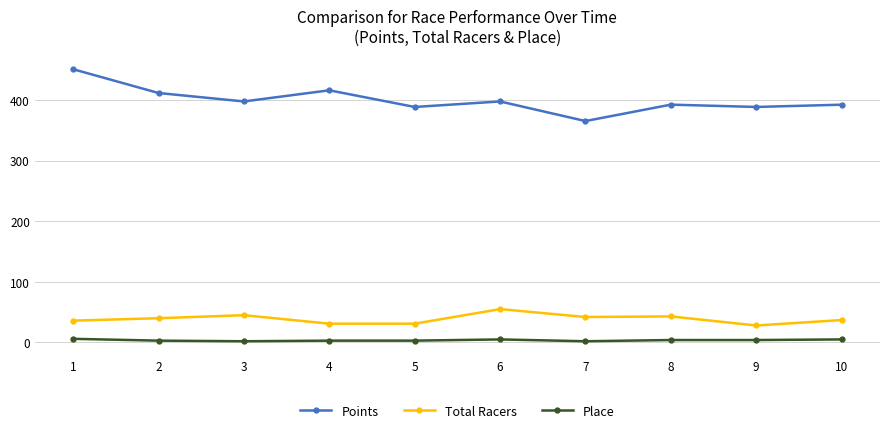

What is the lowest value of the Points series?

365.3